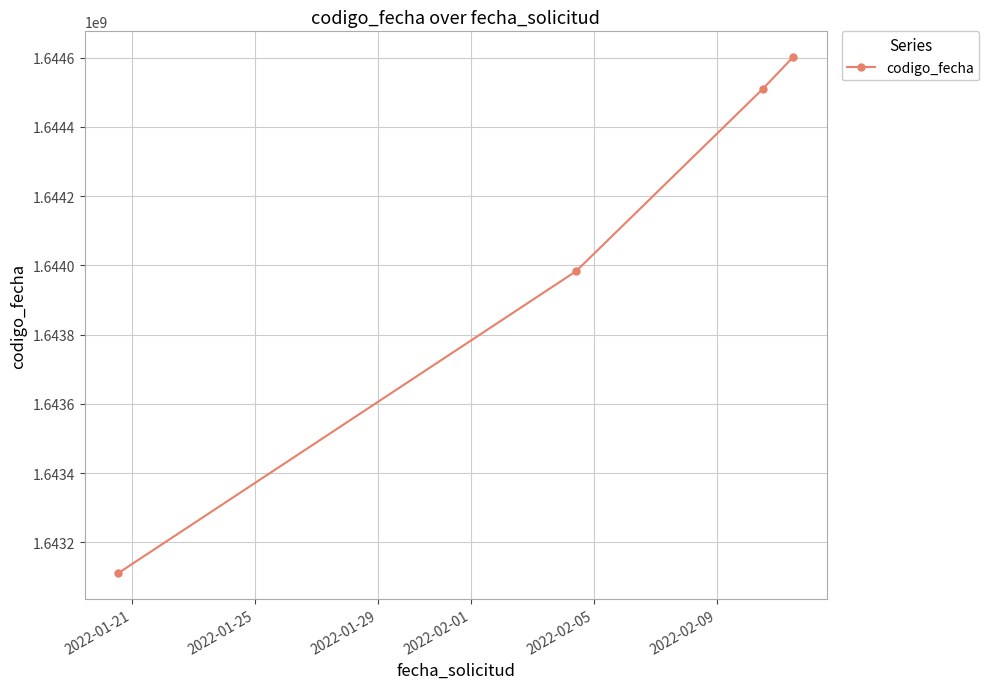

What is the sum of all values?

6576205399